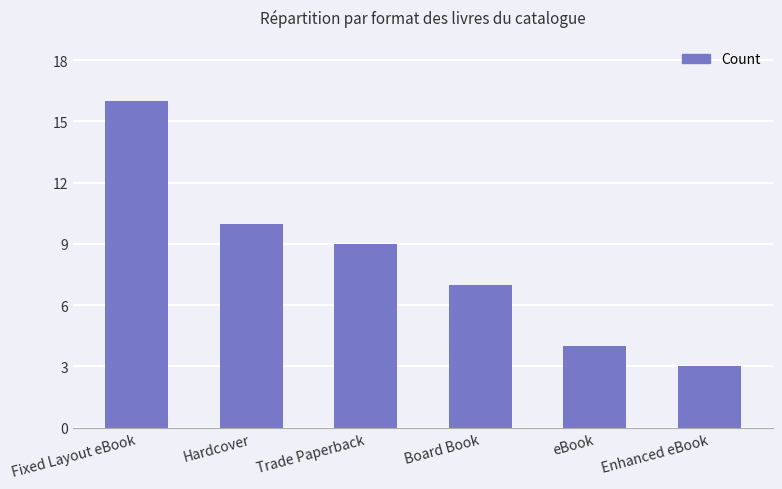

Are the bars horizontal?

No